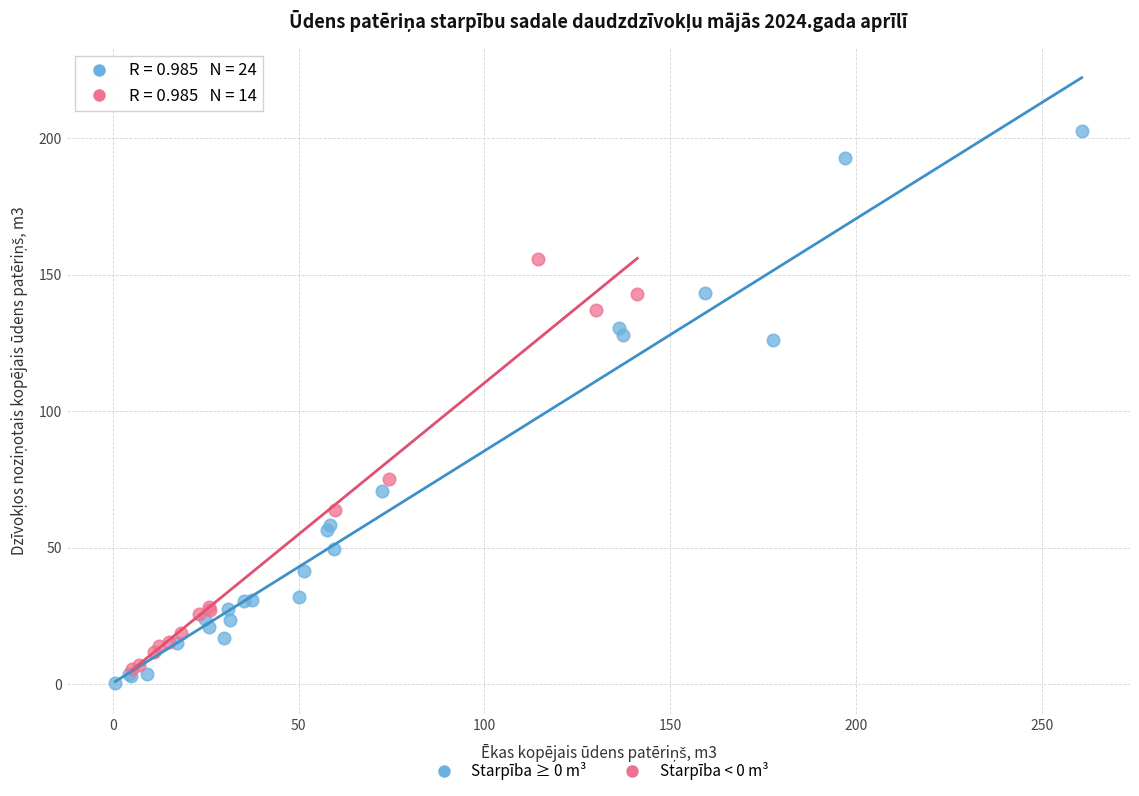

Which series has the widest spread of Y values?

Starpība ≥ 0 m³